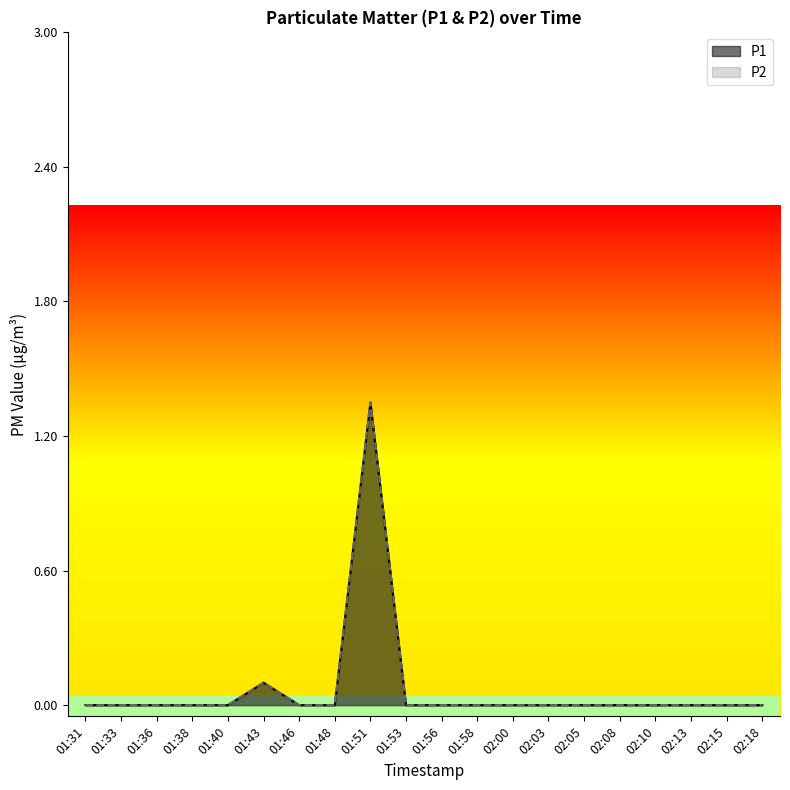

Rank the series by their maximum value, from lowest to highest.

P1, P2